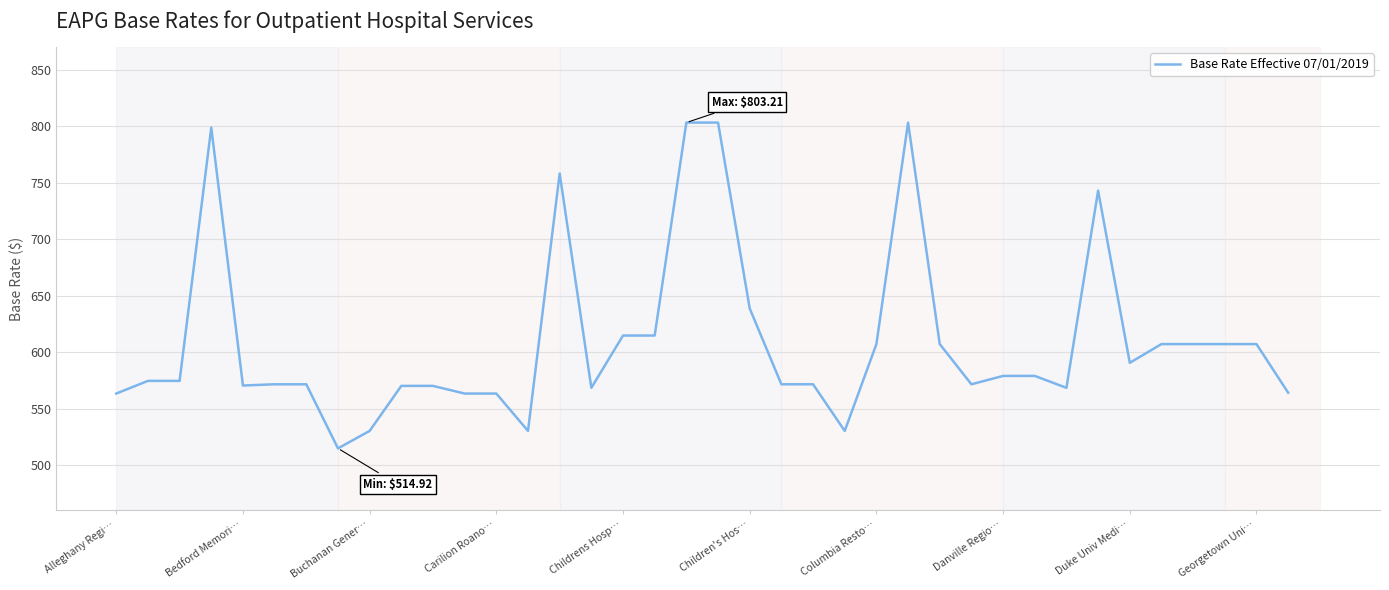

What is the greatest value displayed?

803.2